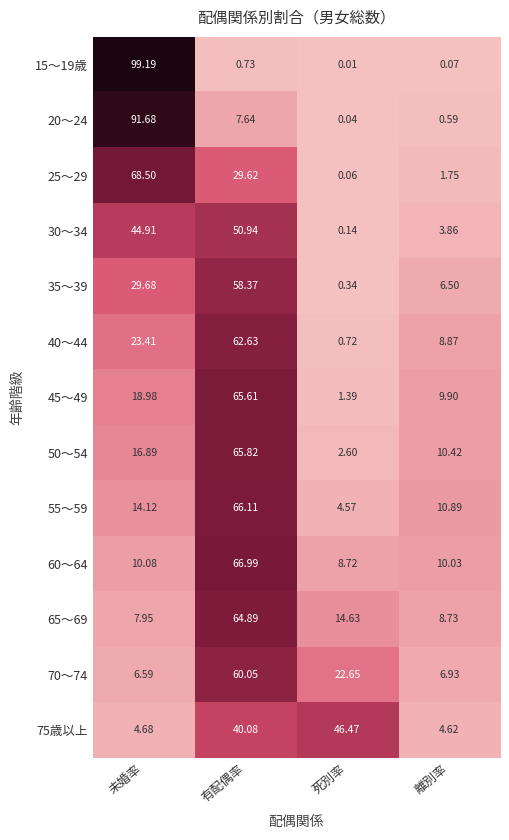

How many data points does each series have?

4